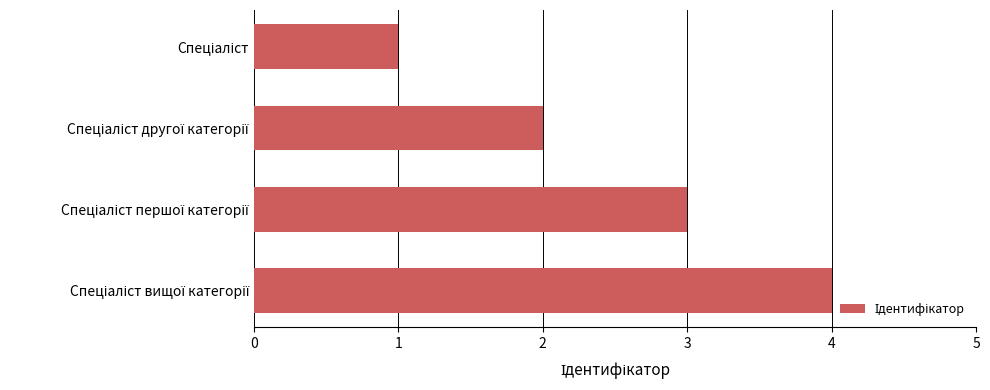

How many bars are there in total?

4